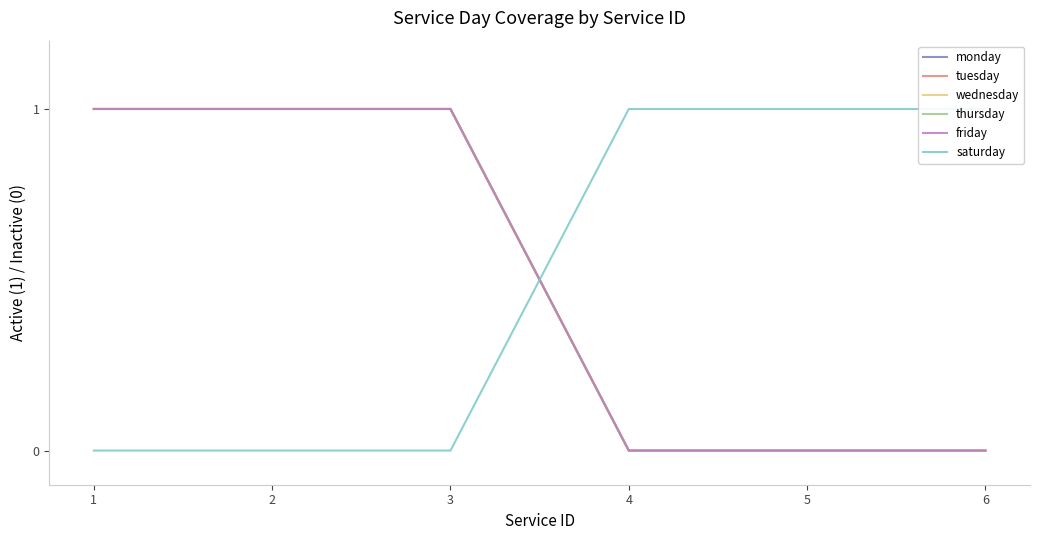

True or false: friday and wednesday intersect in this chart.

False